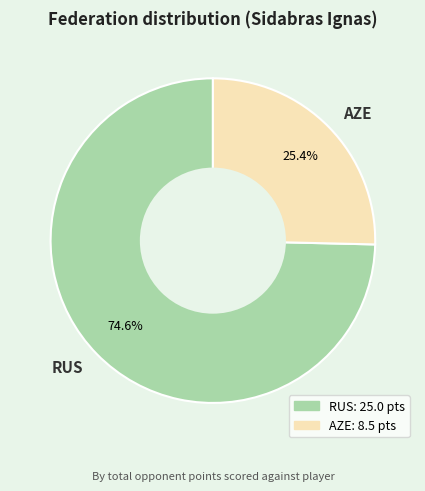

Combined, do RUS and AZE account for over 50%?

Yes